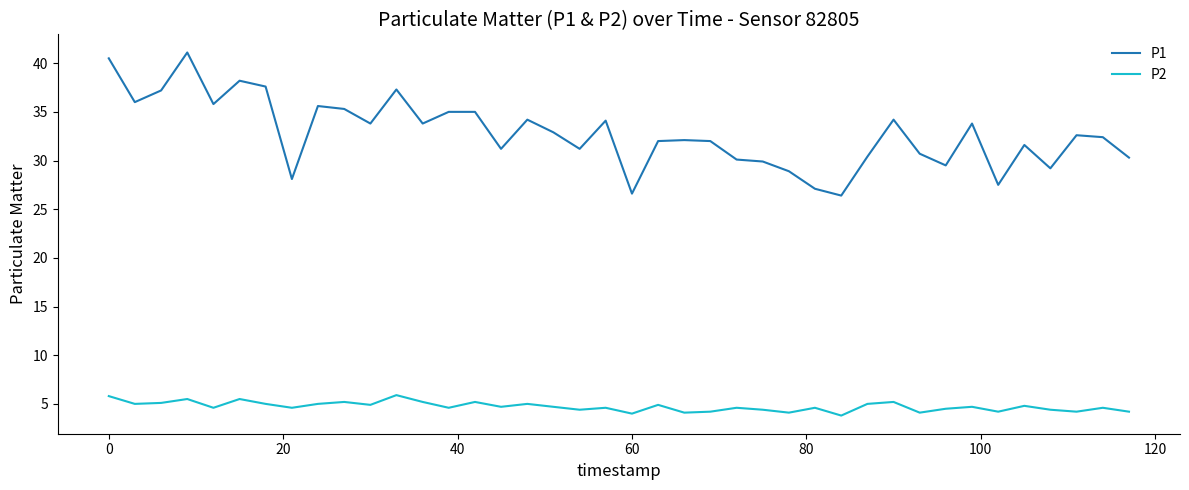

Rank the series by their maximum value, from highest to lowest.

P1, P2